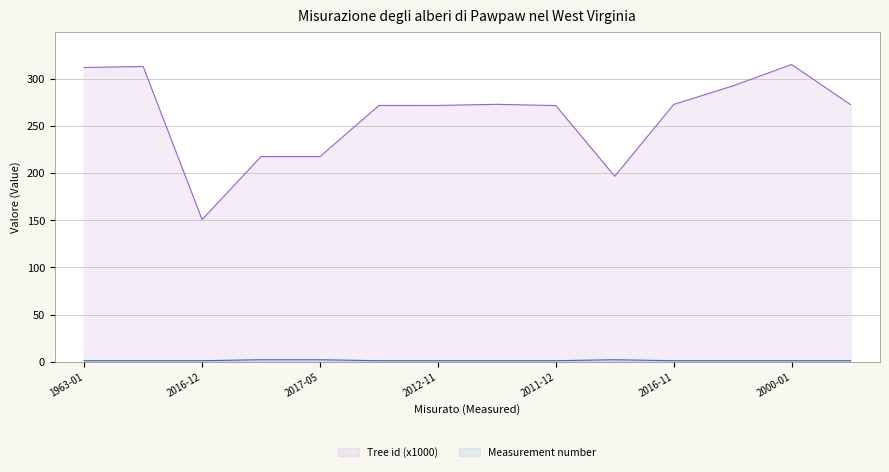

How many categories are shown in the chart?

14